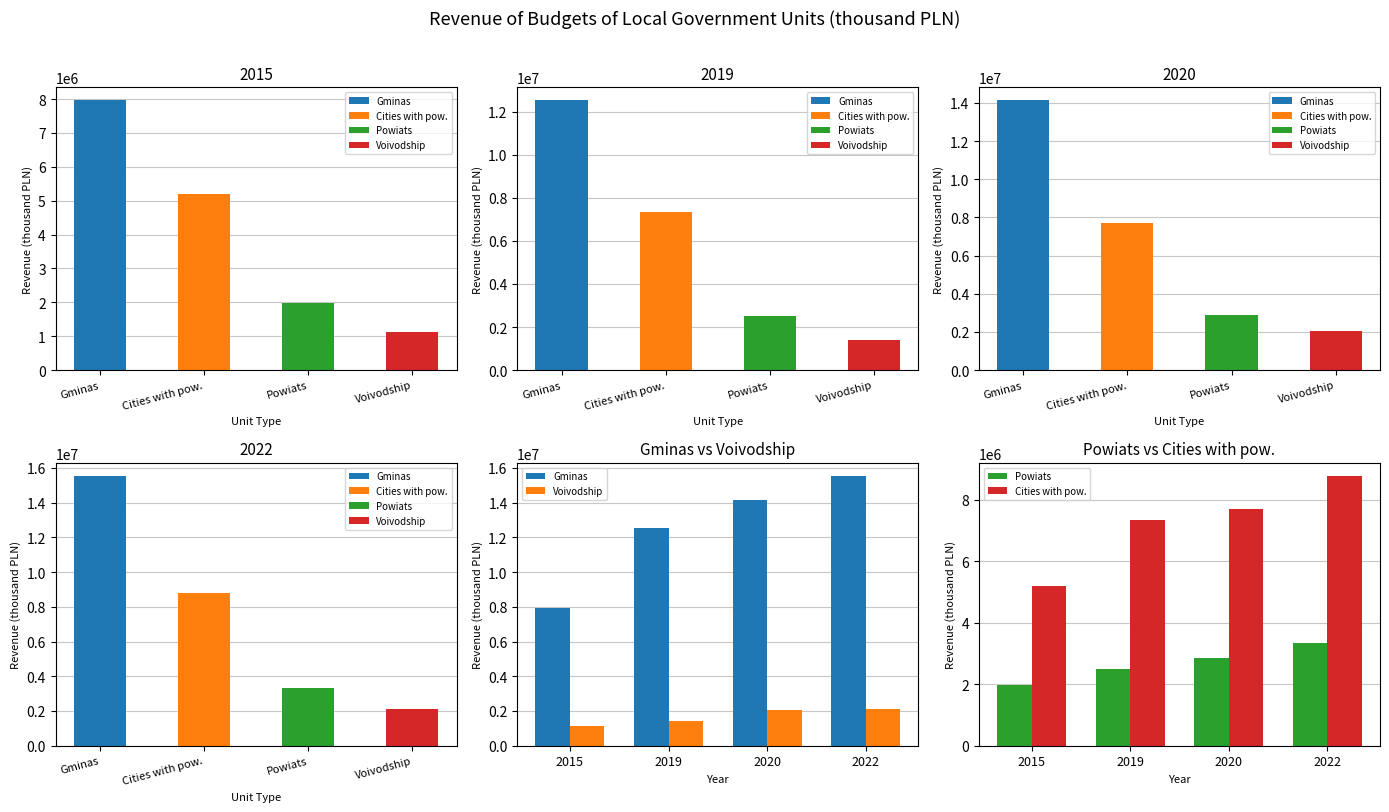

List the series in order of their peak value, highest first.

Gminas, Cities with pow., Powiats, Voivodship